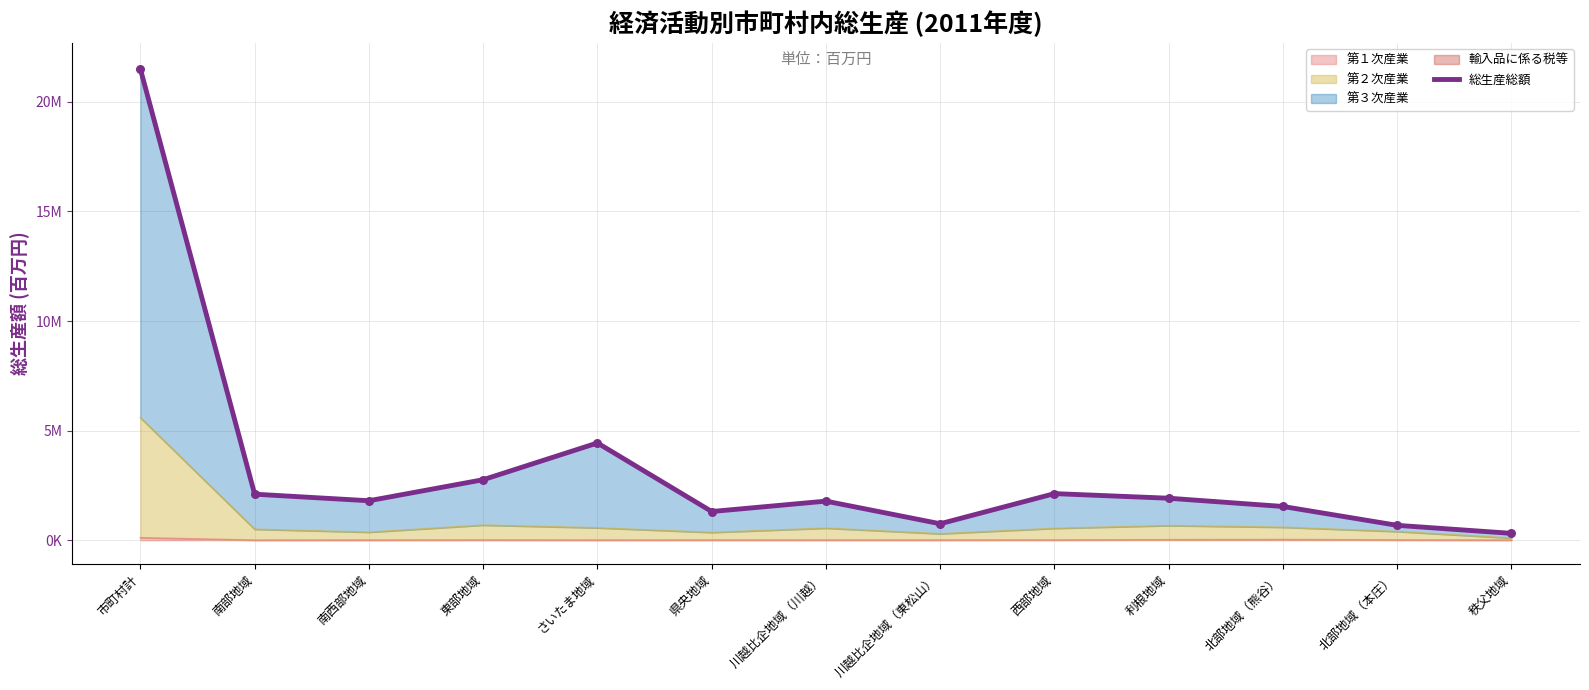

What is the ratio of the value at 利根地域 to the value at 川越比企地域（東松山）?

2.6